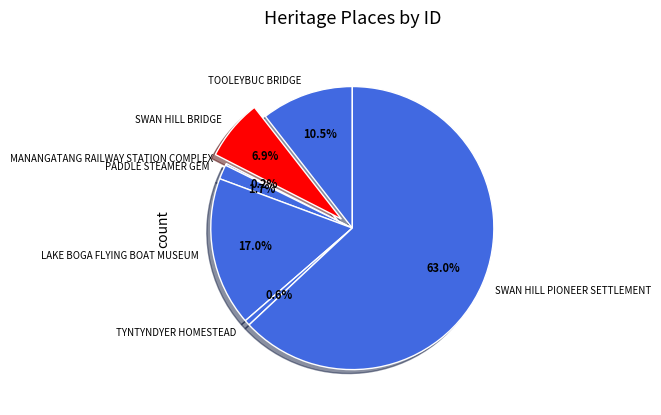

To the nearest percent, what is the difference between the largest and smallest slice percentages?

63%